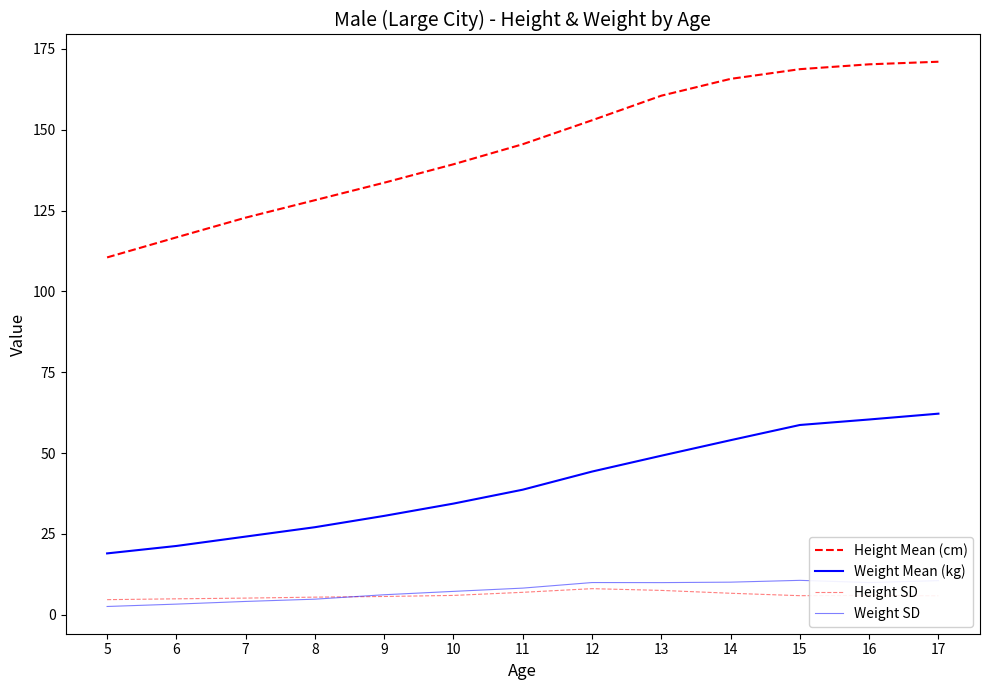

Reading left to right, extract all data points from this chart.

Height Mean (cm): 110.5	116.7	122.8	128.2	133.6	139.3	145.5	152.9	160.5	165.7	168.7	170.2	171.0
Weight Mean (kg): 19.0	21.3	24.2	27.1	30.6	34.4	38.7	44.3	49.2	54.0	58.7	60.4	62.2
Height SD: 4.7	5.0	5.2	5.5	5.7	6.0	7.0	8.1	7.6	6.7	5.9	6.0	5.9
Weight SD: 2.6	3.3	4.2	4.8	6.2	7.3	8.3	10.0	10.0	10.1	10.7	10.0	10.6